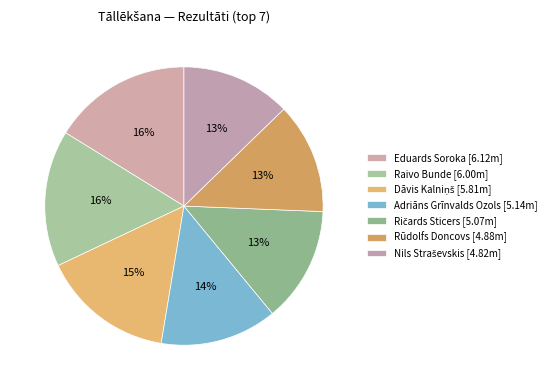

What percentage is the Adriāns Grīnvalds Ozols slice, to the nearest percent?

14%